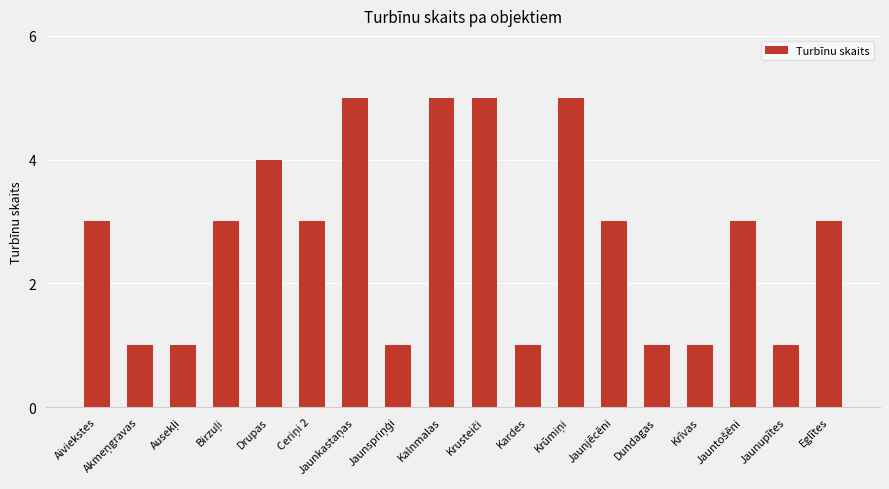

What is the difference between the second highest and second lowest values?

4